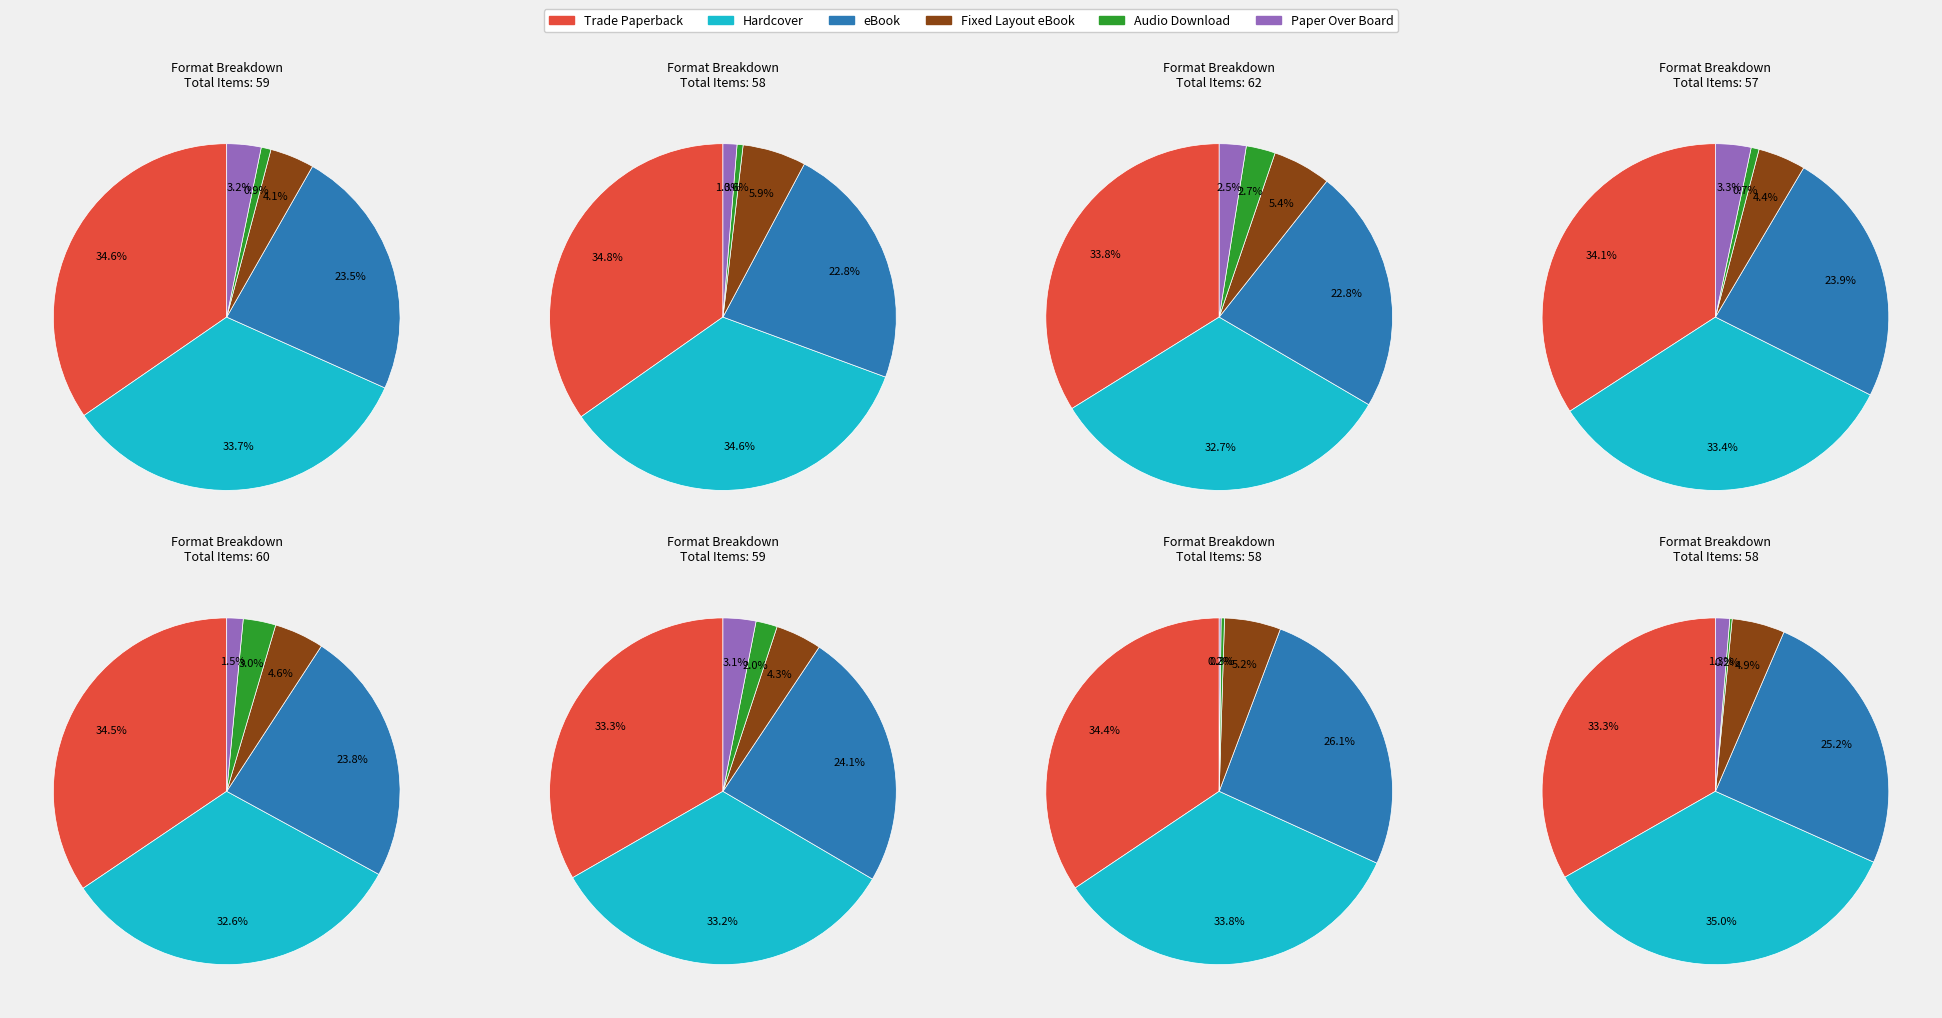

To the nearest percent, what is the difference between the largest and smallest slice percentages?

32%